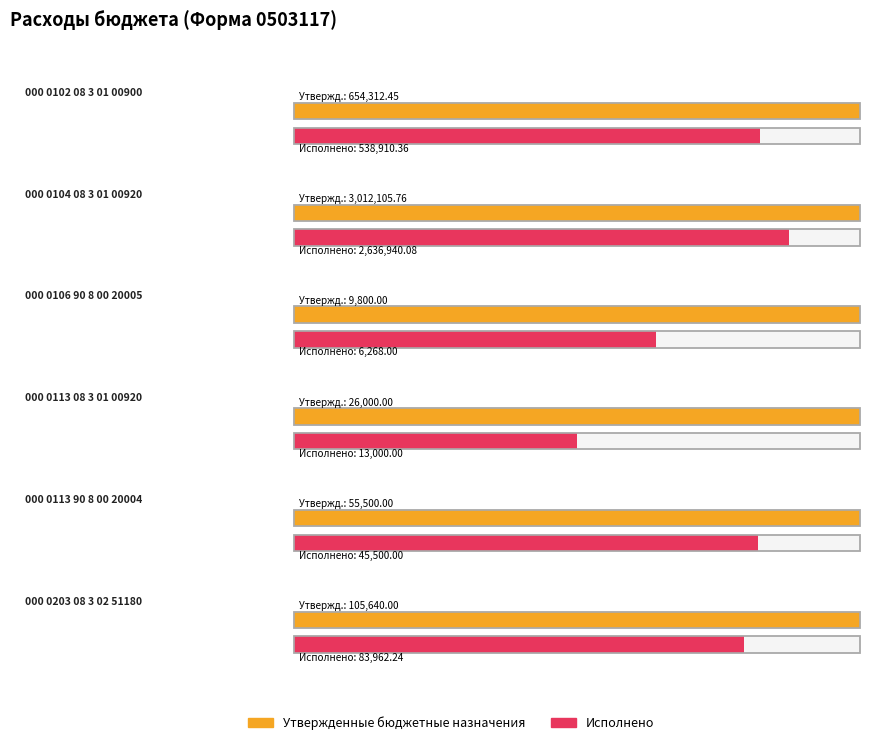

At which label does Утвержденные бюджетные назначения first exceed 105640?

000 0102 08 3 01 00900